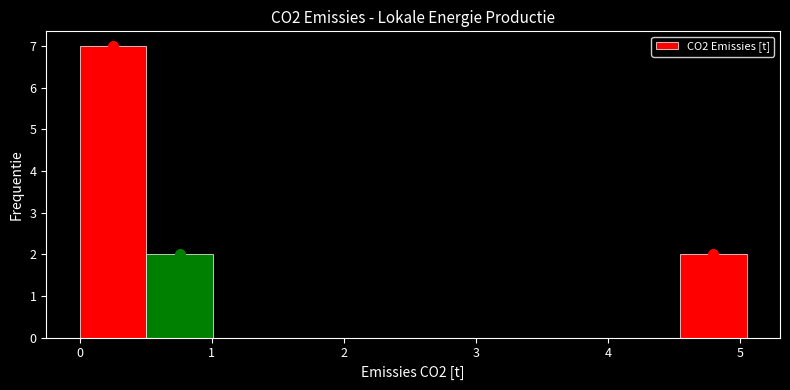

Reading left to right, transcribe this chart: for each bar, give the range it covers on the x-axis and its height. Neither the bar edges nor the heights are printed on the chart, so give them approximately, as read against the axes.

0.0 to 0.5: 7
0.5 to 1.0: 2
1.0 to 1.5: 0
1.5 to 2.0: 0
2.0 to 2.5: 0
2.5 to 3.0: 0
3.0 to 3.5: 0
3.5 to 4.0: 0
4.0 to 4.5: 0
4.5 to 5.1: 2